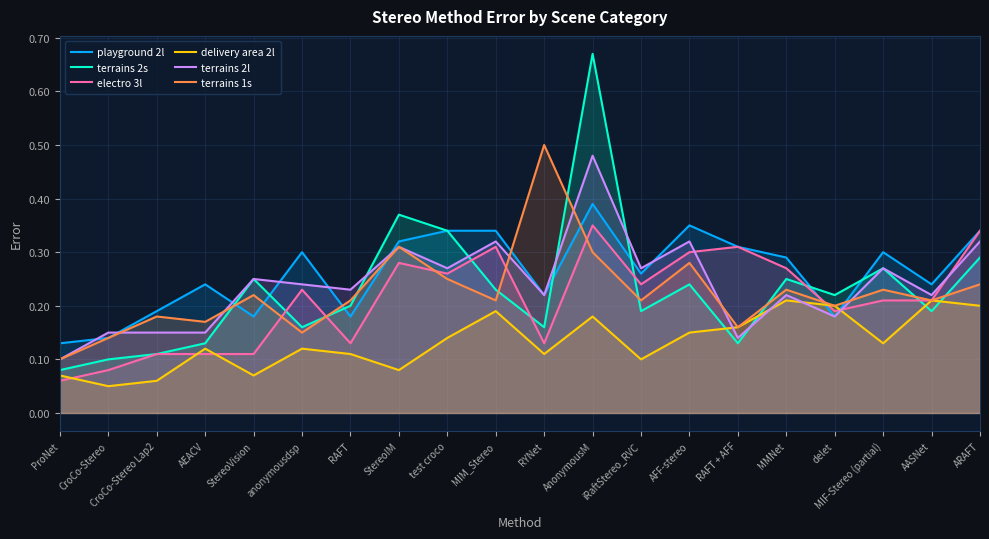

What position from the left is AnonymousM?

12